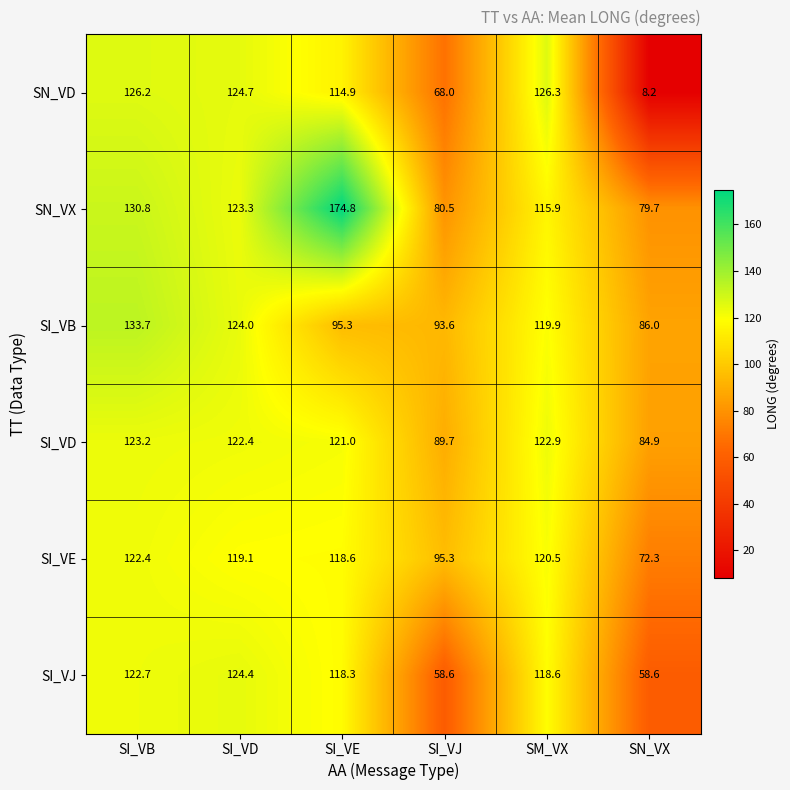

What is the difference between the maximum and second lowest values in the SI_VB series?

40.1